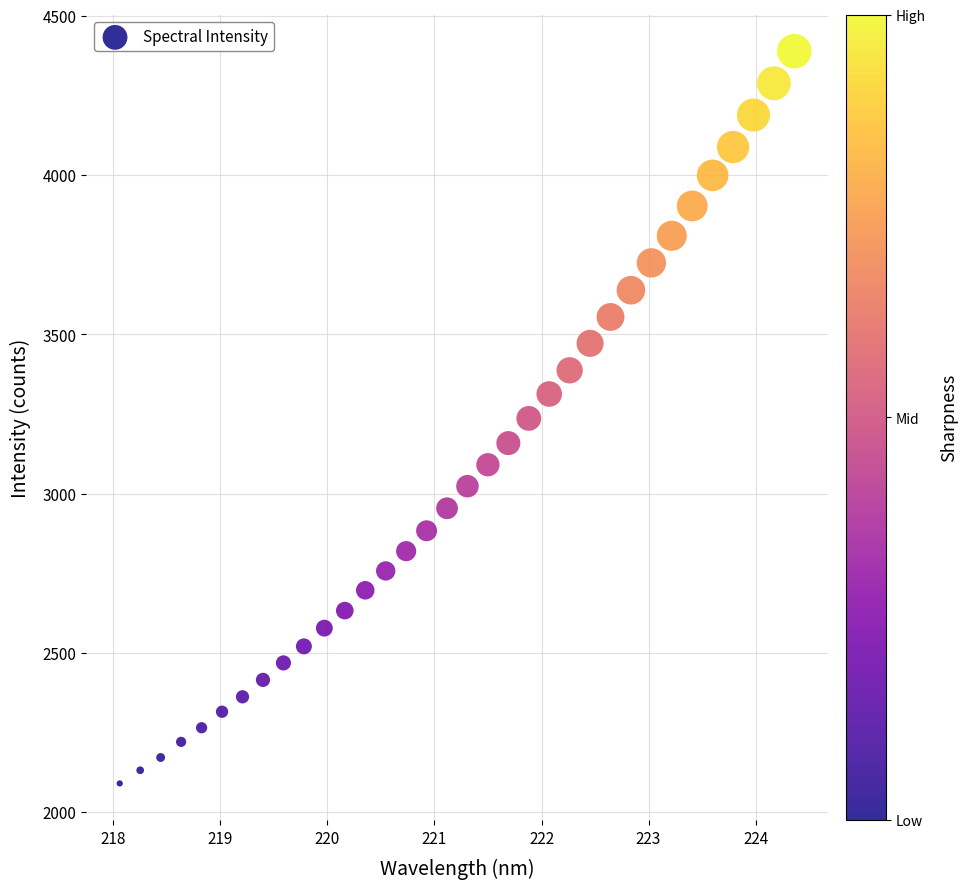

What is the range of Y values (max minus min)?

2298.2